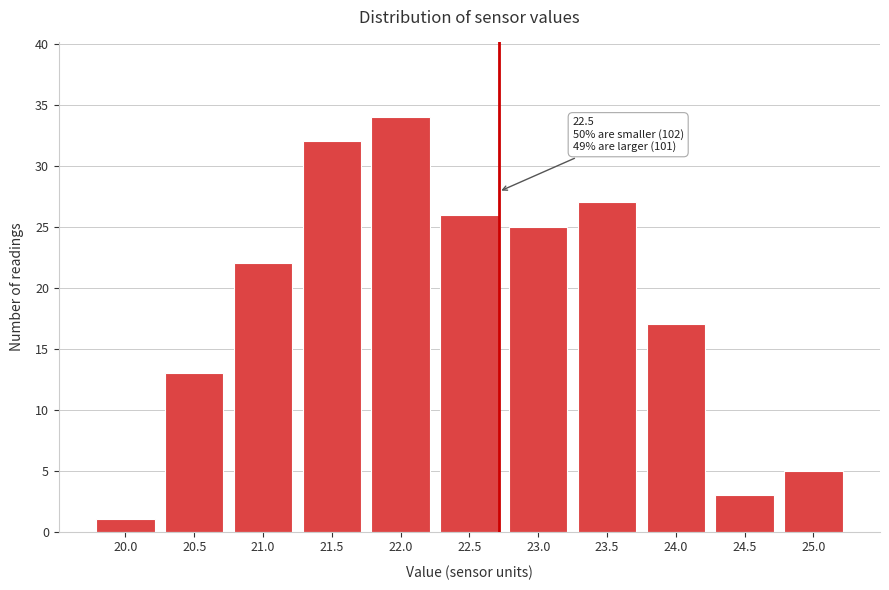

Reading left to right, what are all the values shown in this chart?

20.0=1	20.5=13	21.0=22	21.5=32	22.0=34	22.5=26	23.0=25	23.5=27	24.0=17	24.5=3	25.0=5